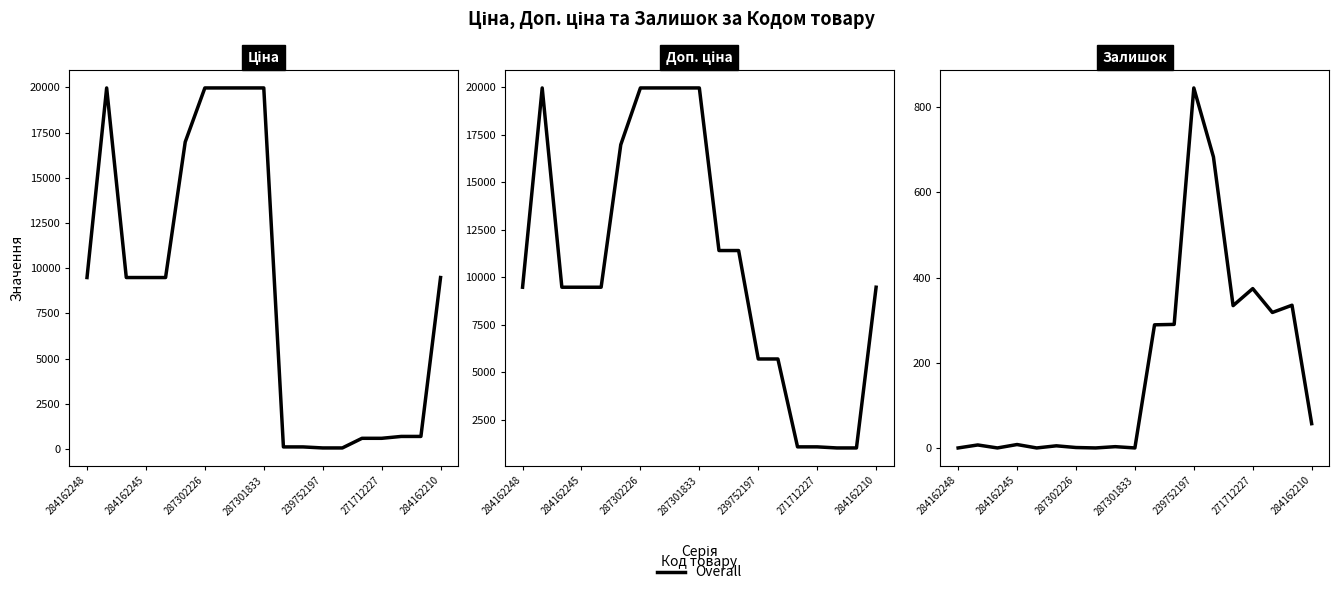

What is the difference between the maximum and minimum values?

845